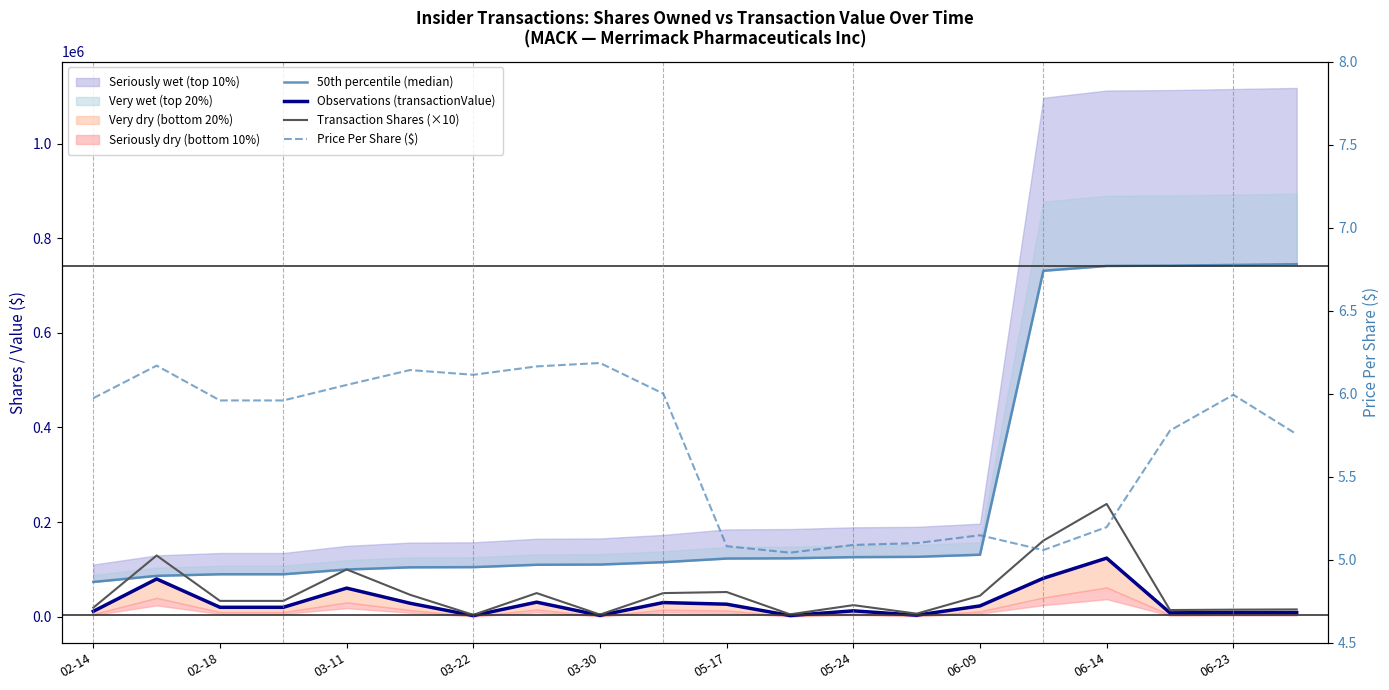

Reading right to left, extract all data points from this chart.

50th percentile (median): 745019.0	743469.0	741969.0	741361.0	731159.0	131105.0	126653.0	126004.0	123549.0	123037.0	115338.0	110338.0	109877.0	104877.0	104477.0	99828.0	89828.0	89828.0	86477.0	73532.0
Observations (transactionValue): 8921.0	8990.0	8205.0	123880.0	81361.0	22918.0	3310.0	12495.0	2582.0	26554.0	30001.0	2851.0	30822.0	2446.0	28556.0	60527.0	19970.0	19970.0	79857.0	11486.0
Transaction Shares (×10): 15500.0	15000.0	14200.0	238380.0	160850.0	44520.0	6490.0	24550.0	5120.0	52250.0	50000.0	4610.0	50000.0	4000.0	46490.0	100000.0	33510.0	33510.0	129450.0	19230.0
Price Per Share ($): 5.8	6.0	5.8	5.2	5.1	5.1	5.1	5.1	5.0	5.1	6.0	6.2	6.2	6.1	6.1	6.1	6.0	6.0	6.2	6.0